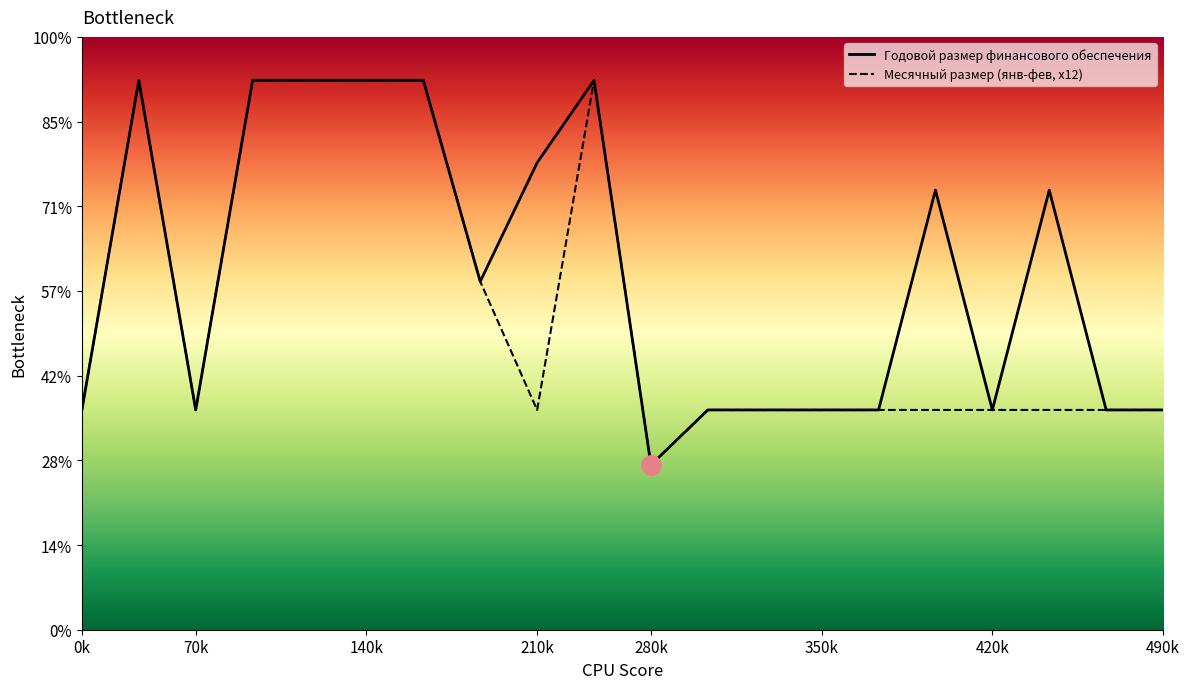

What is the label of the 5th point from the left?

ФАП с. Крутиха